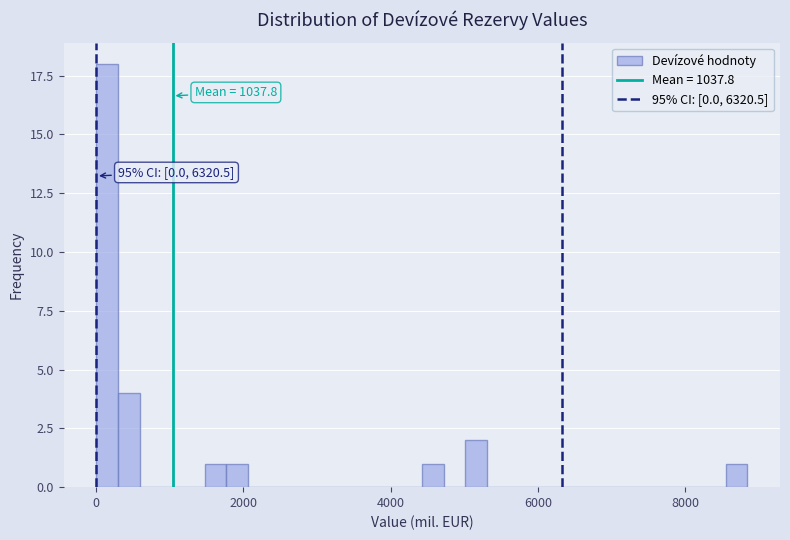

Around what value on the x-axis is the tallest bar? Give the approximate position of its centre, as read against the axis.

200